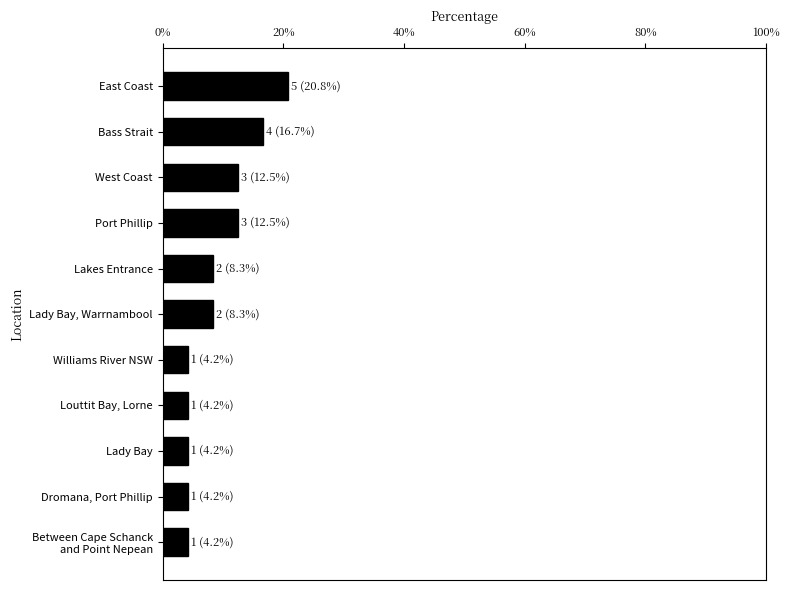

The value at East Coast is 20.8. True or false?

True